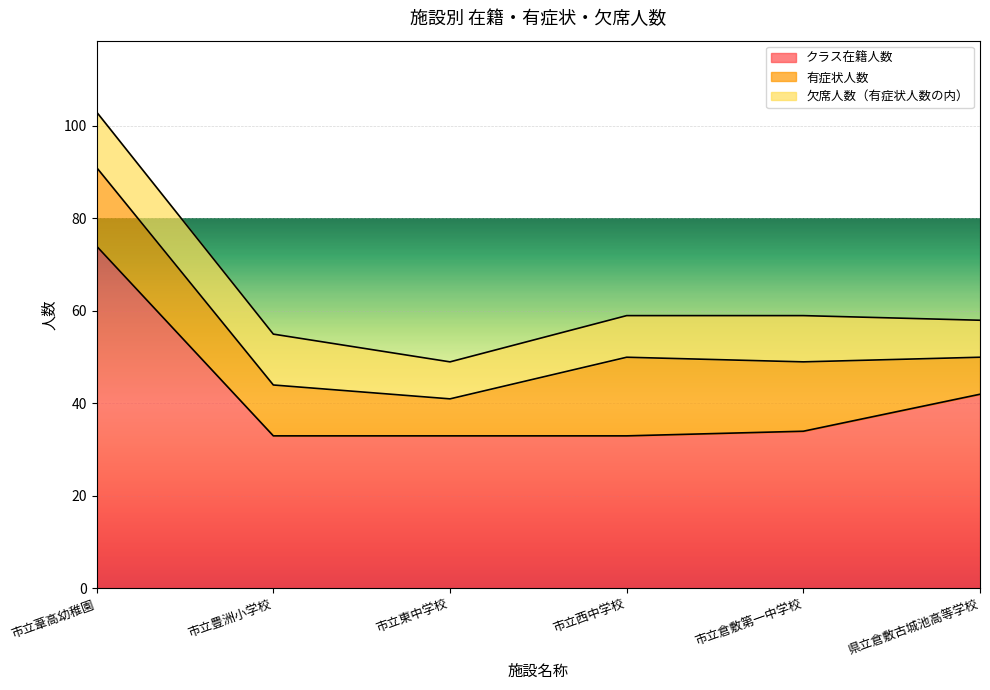

Which has a higher value, 県立倉敷古城池高等学校 or 市立倉敷第一中学校?

県立倉敷古城池高等学校